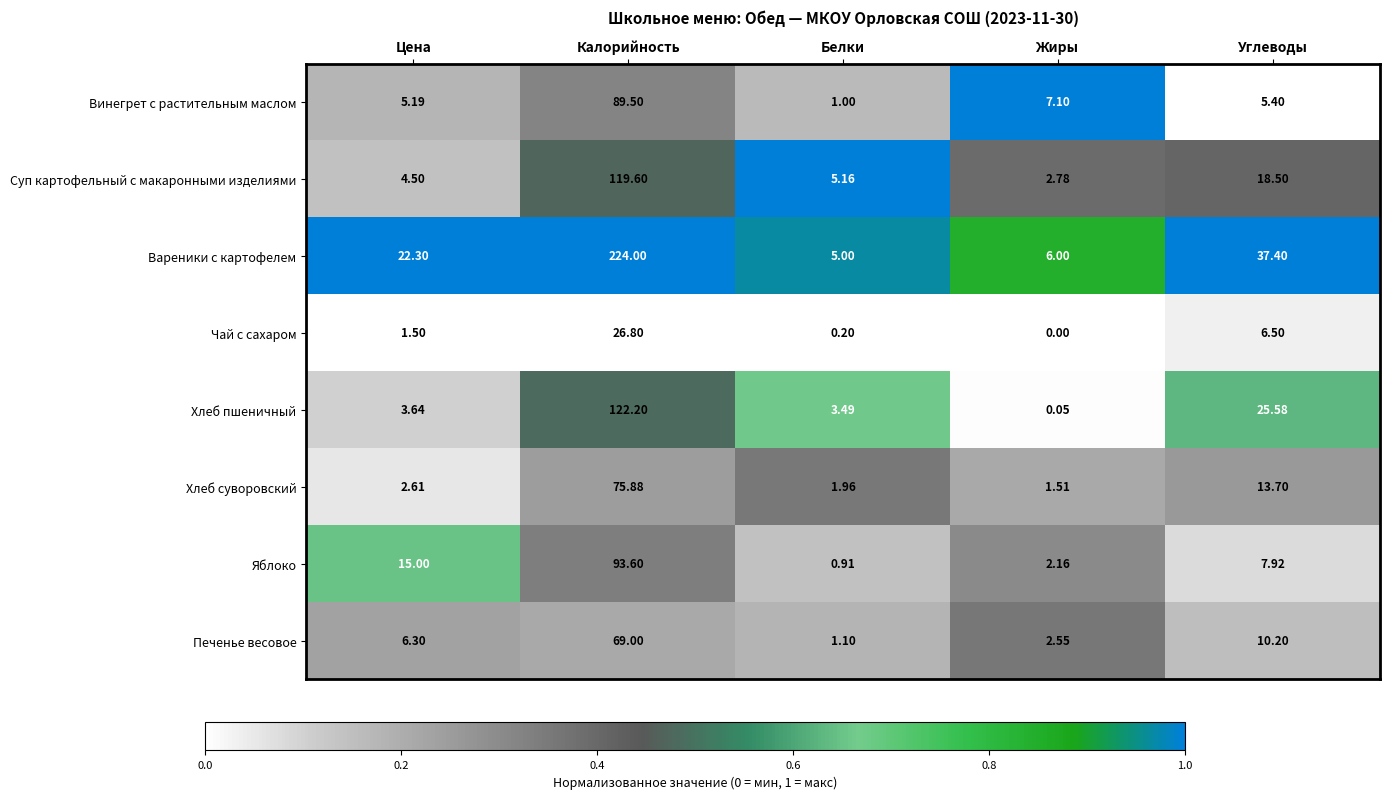

At which label does Вареники с картофелем first exceed 22?

Цена